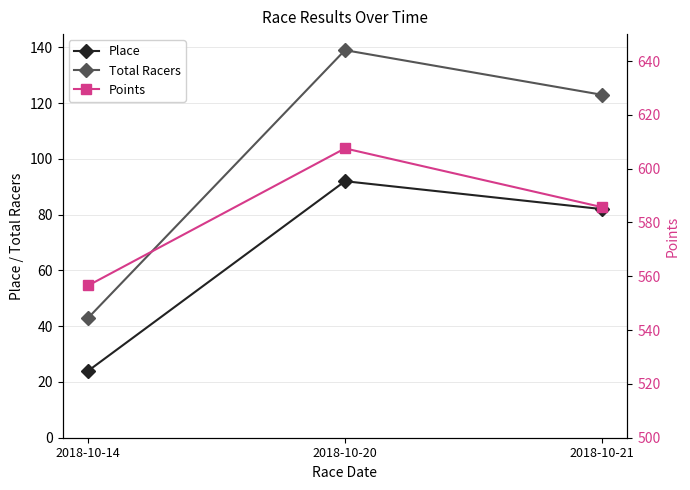

Which series changed the most between 2018-10-14 and 2018-10-21?

Total Racers